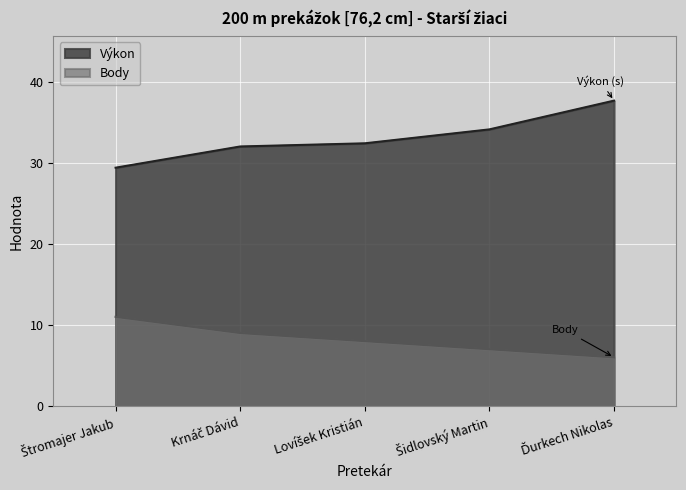

Does the chart display data point markers on the line(s)?

No